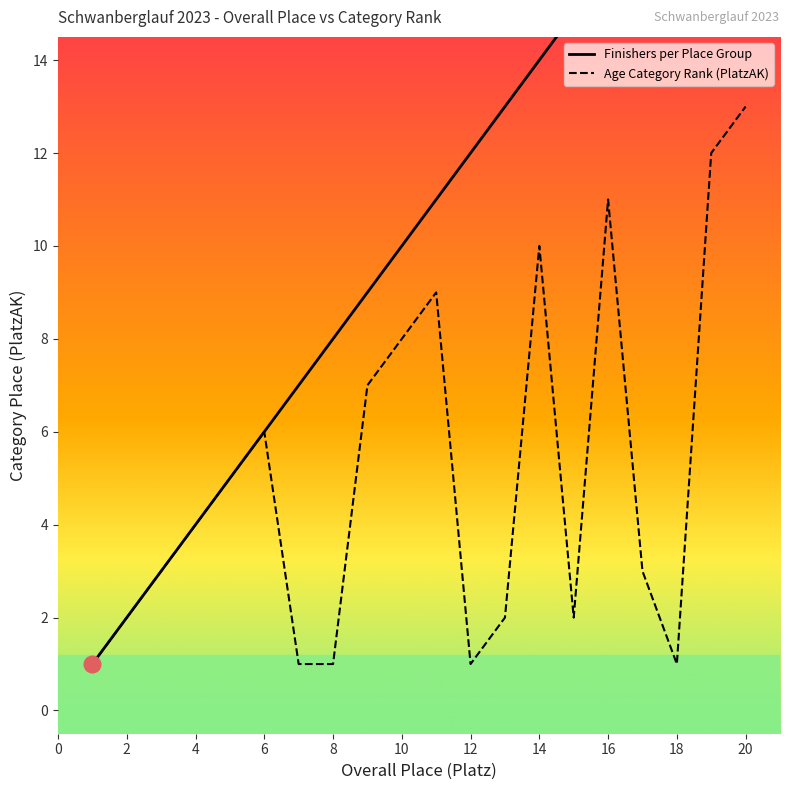

Is it true that Age Category Rank (PlatzAK) equals 3 at 2?

False